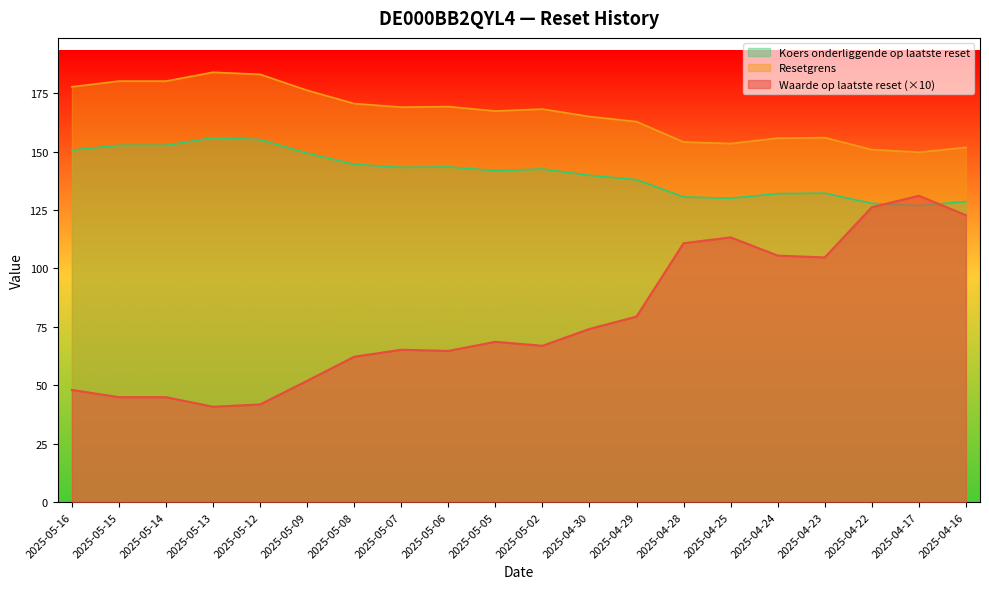

How many values in the Koers onderliggende op laatste reset series exceed 168?

10